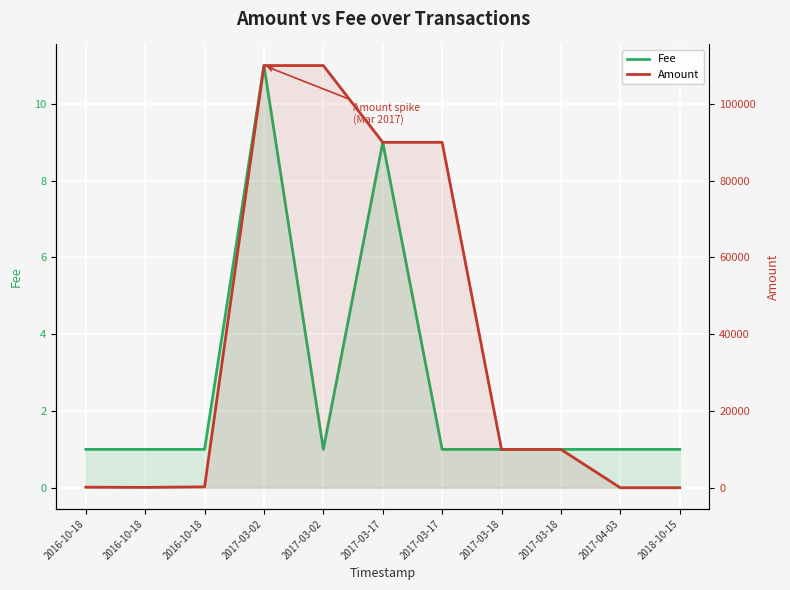

How many lines are shown in the chart?

2